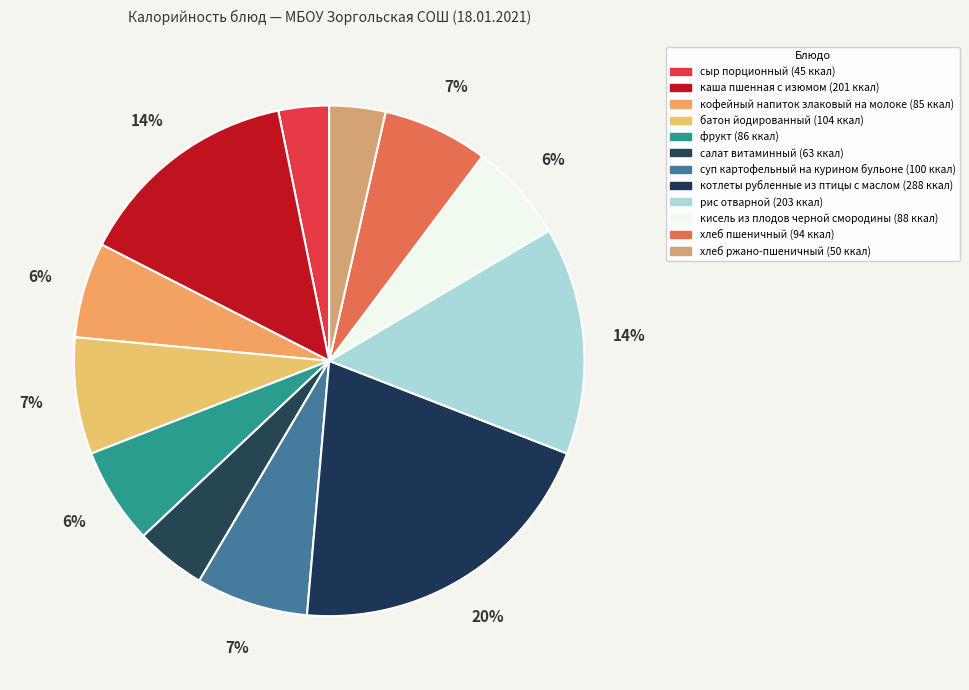

How many segments does this pie chart have?

12